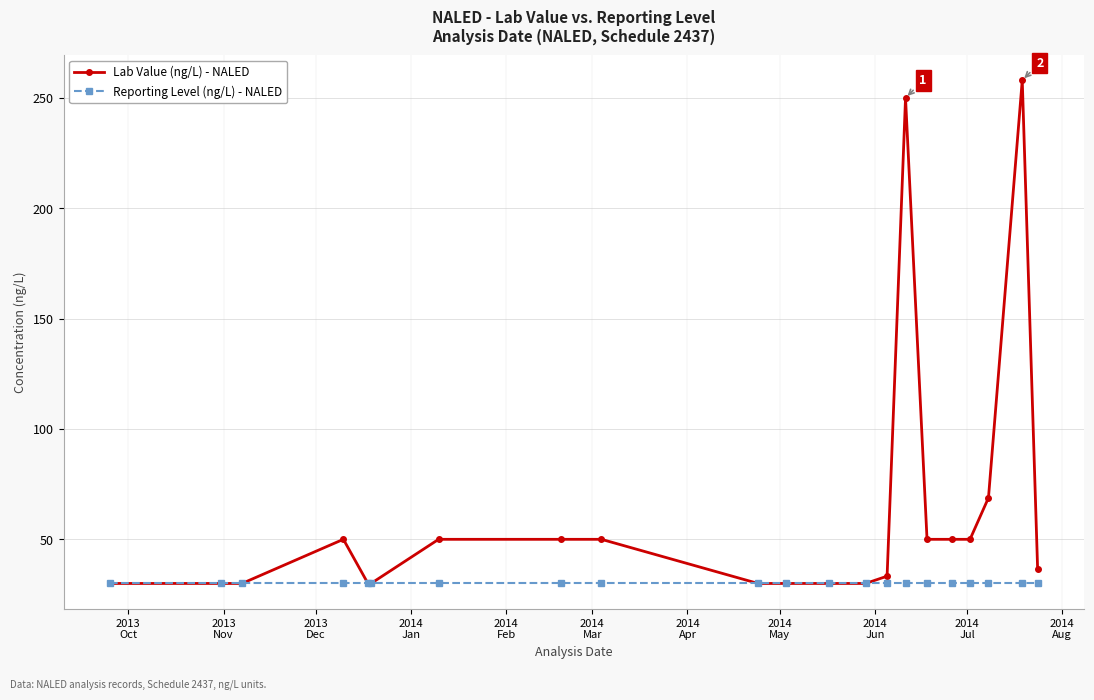

What is the value of the Lab Value (ng/L) - NALED point at the 2nd from the left?

30.0